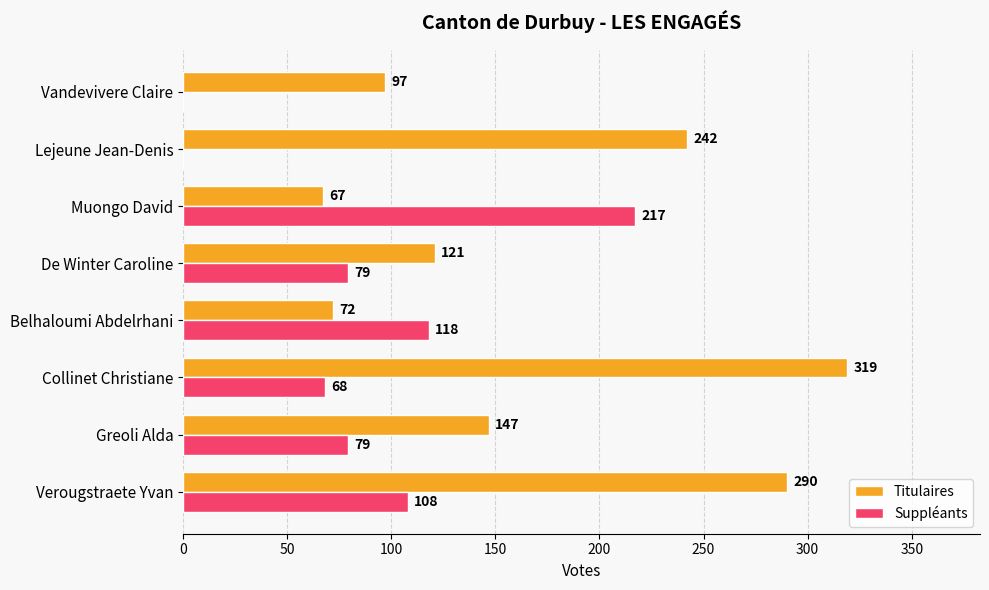

At which category is the sum across all series the highest?

Verougstraete Yvan